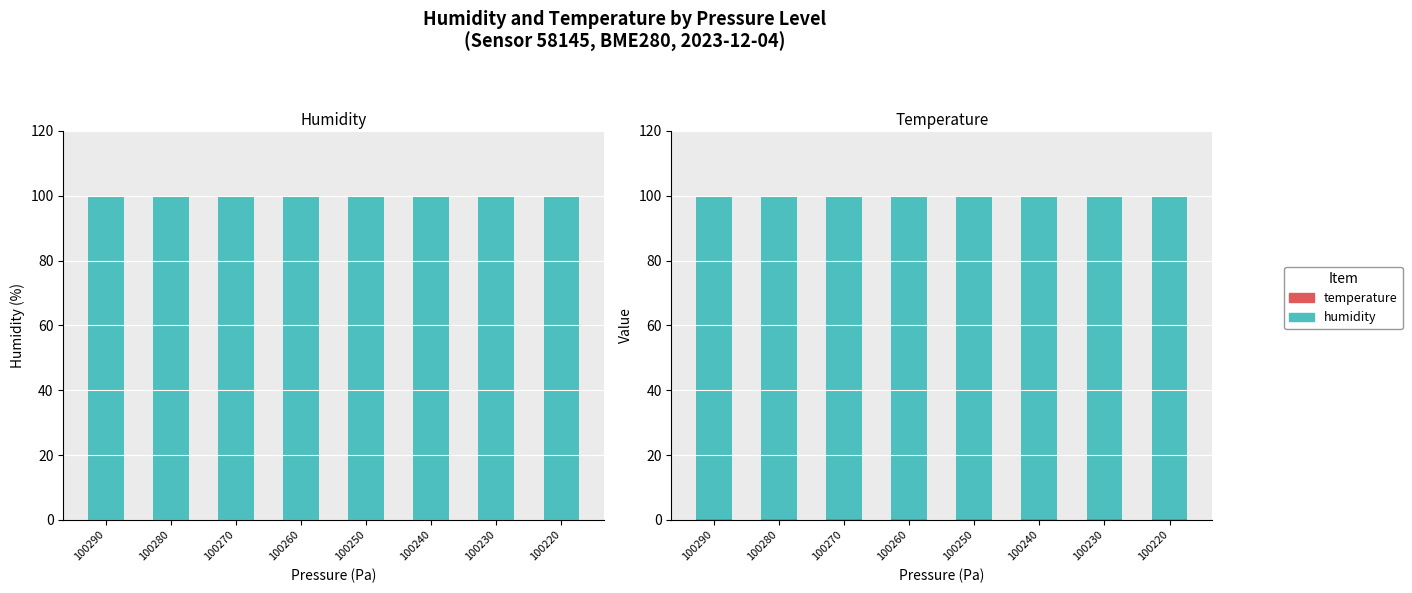

At how many categories does at least one series exceed 71?

8